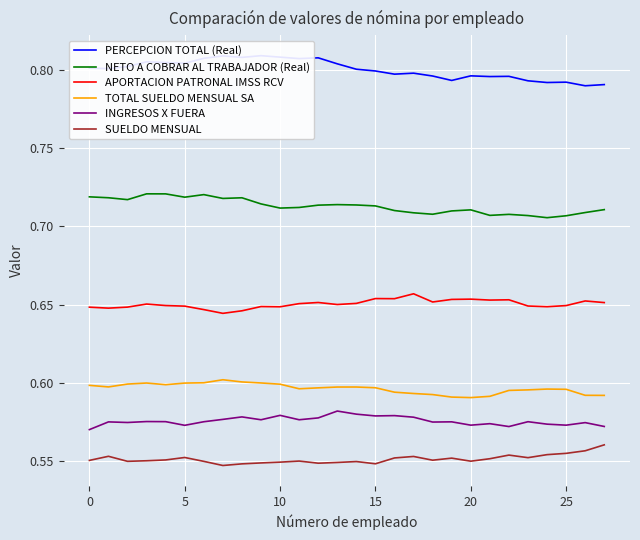

What is the difference between the highest and lowest values at 10?

0.3